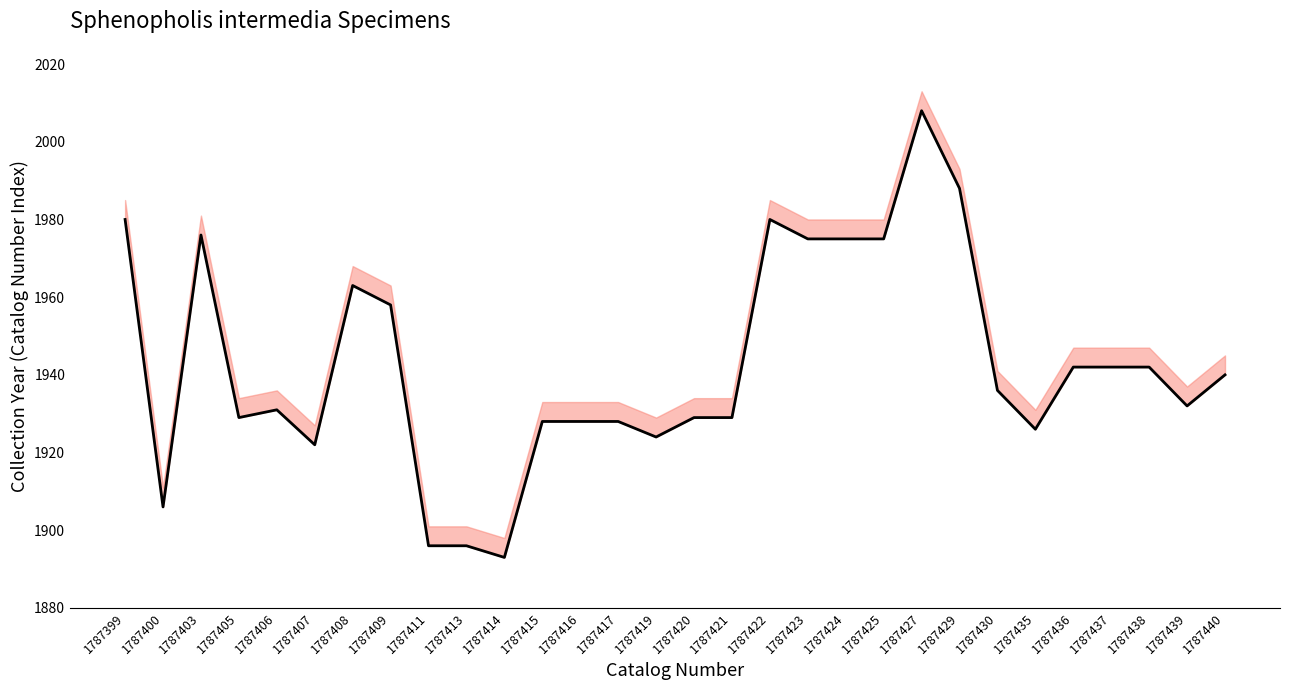

What is the change in value from 1787417 to 1787438?

+14